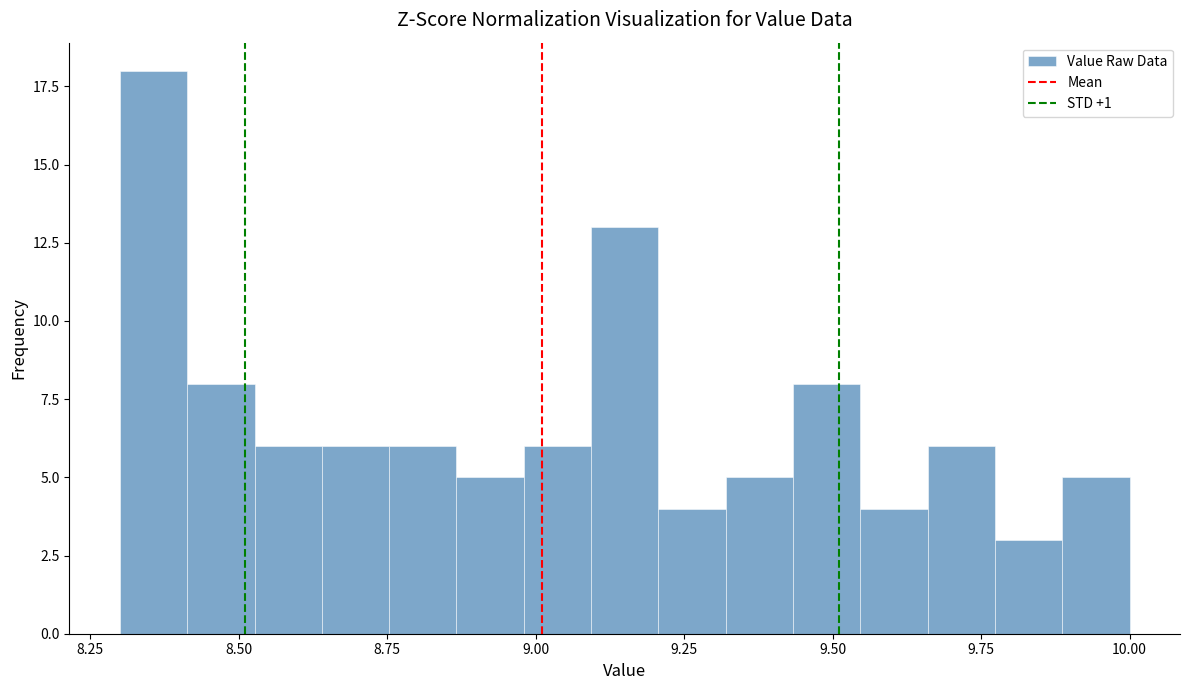

Read against the x-axis, roughly where is the centre of the tallest bar?

8.35